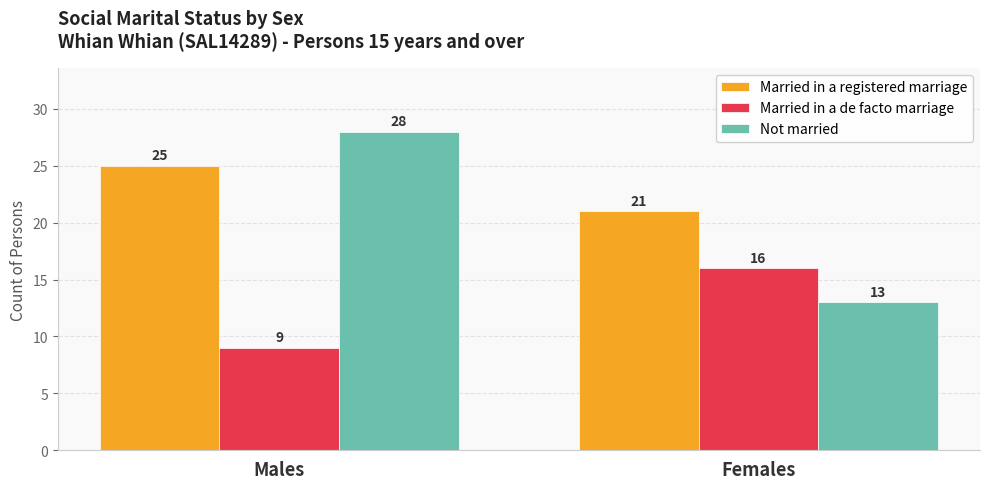

The Married in a registered marriage series shows 13 at Females. True or false?

False